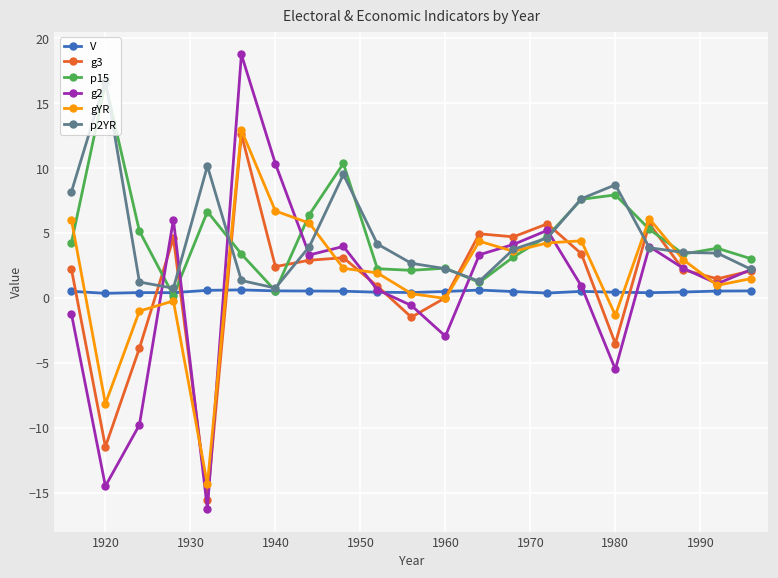

True or false: p15 has more than 2 points higher than both neighbors.

True